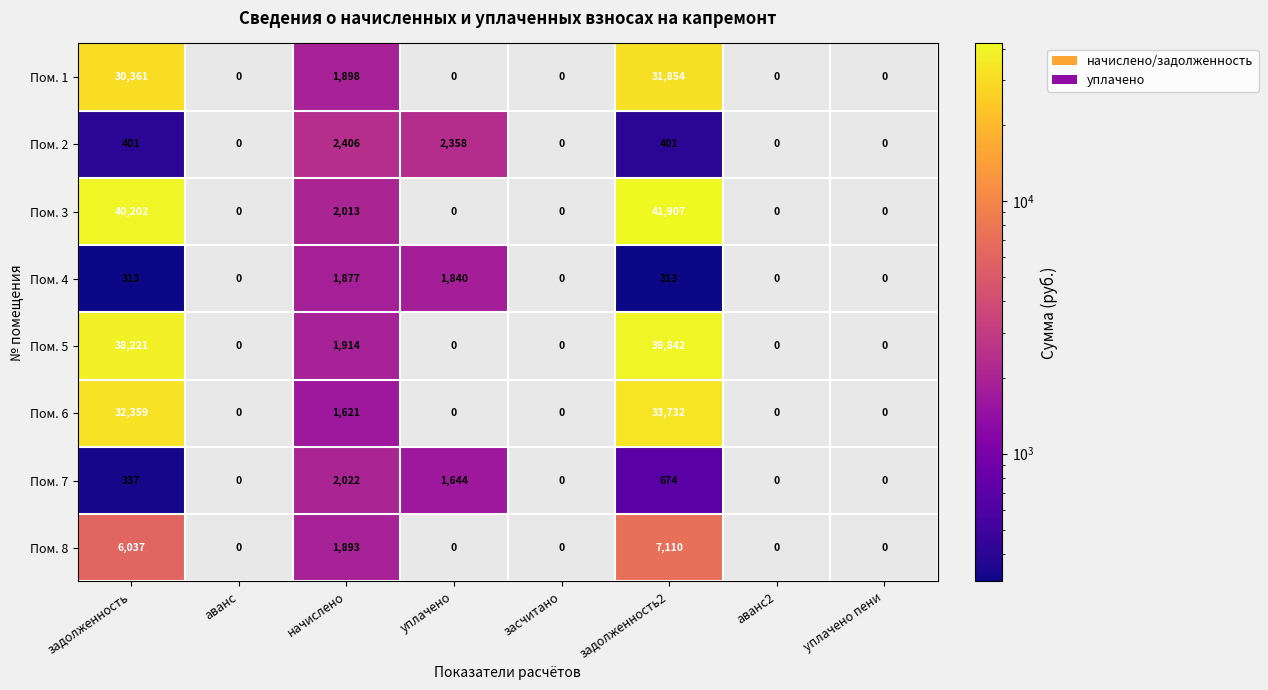

Is it true that Пом. 3 equals 0 at уплачено?

True